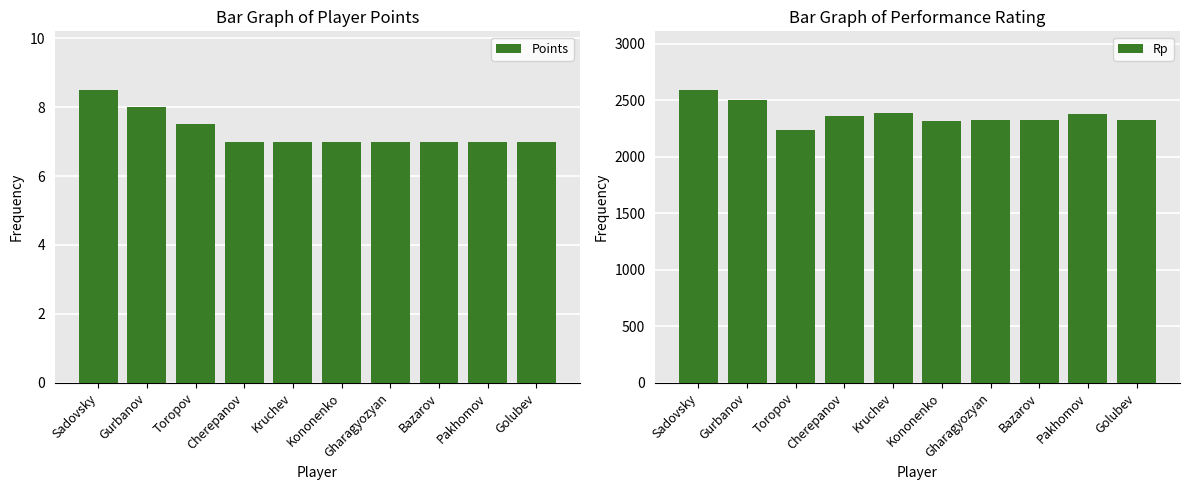

At Bazarov, list the series in order from largest to smallest.

Rp, Points